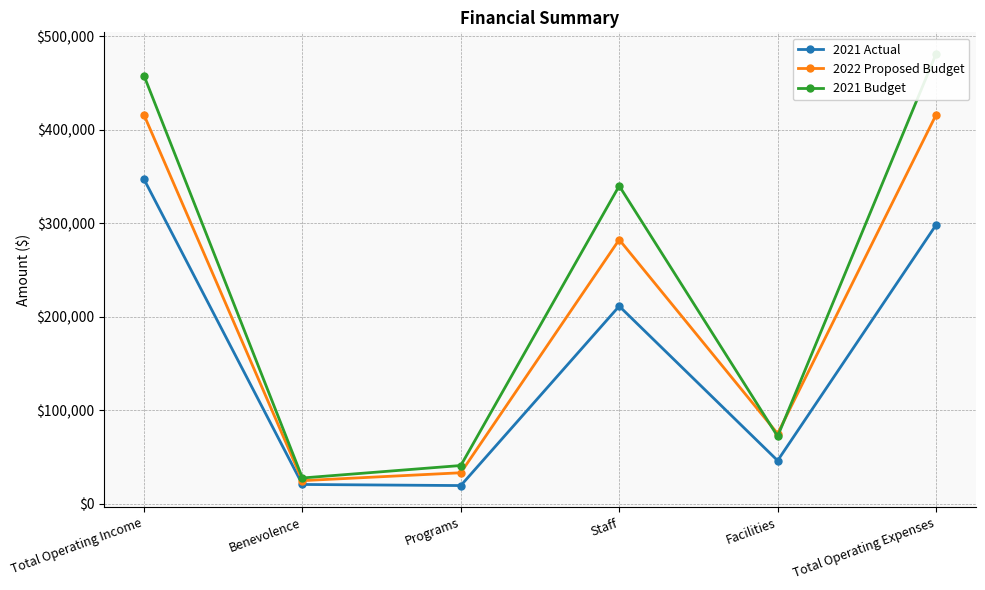

Count the number of categories in the chart.

6